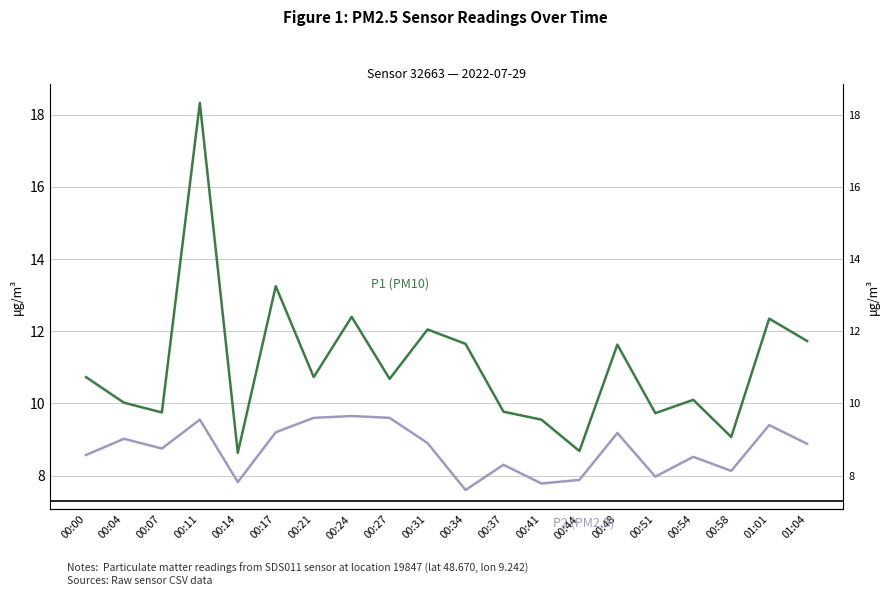

Which series has the largest total across all categories?

P1 (PM10)